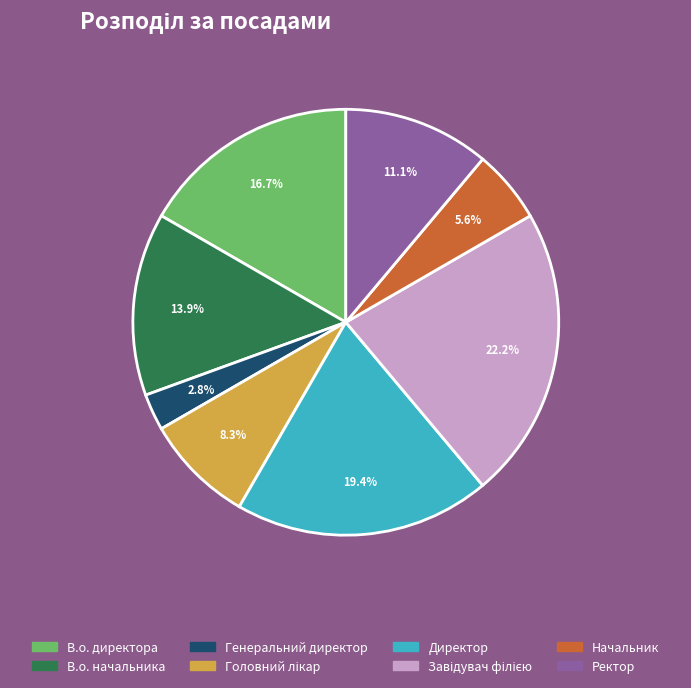

Count the number of slices in the pie.

8